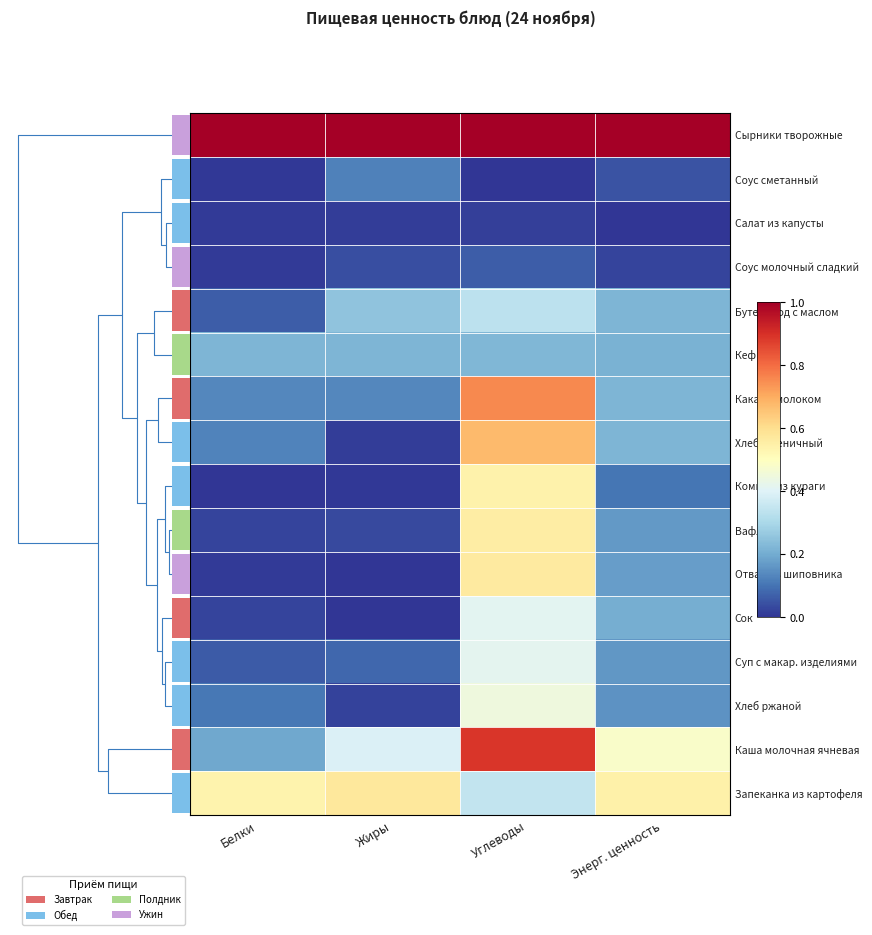

How many values in Сок are above zero?

3